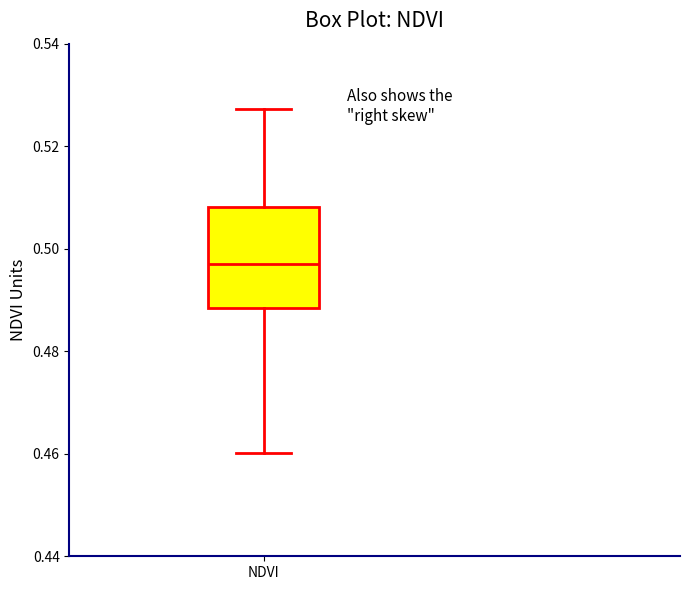

Read this box plot against the y-axis: the position of the median line, the range covered by the box, and the ends of both whiskers. The values are not printed on the chart, so give them approximately, as read against the axis.

median 0.496, box 0.488 to 0.508, whiskers 0.460 to 0.528